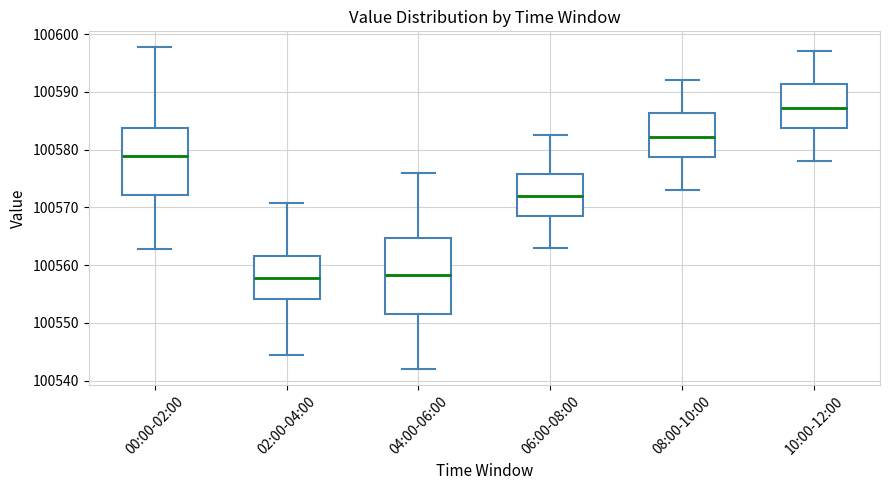

Where does the lower whisker of the box for 02:00-04:00 end on the y-axis? The values are not printed on the chart, so give them approximately, as read against the axis.

100545